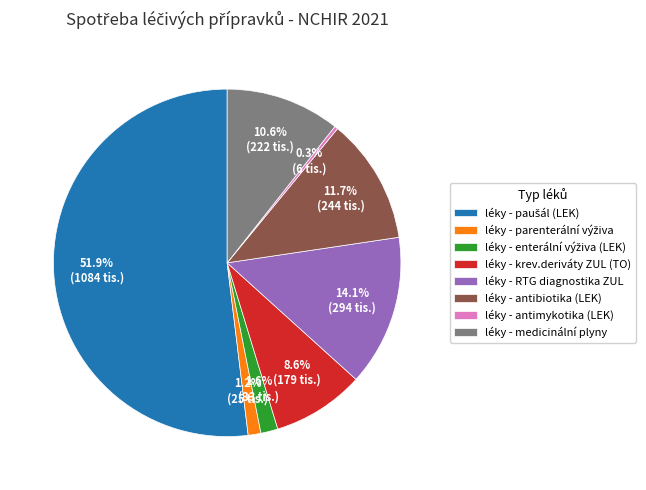

Does any single category account for the majority?

Yes